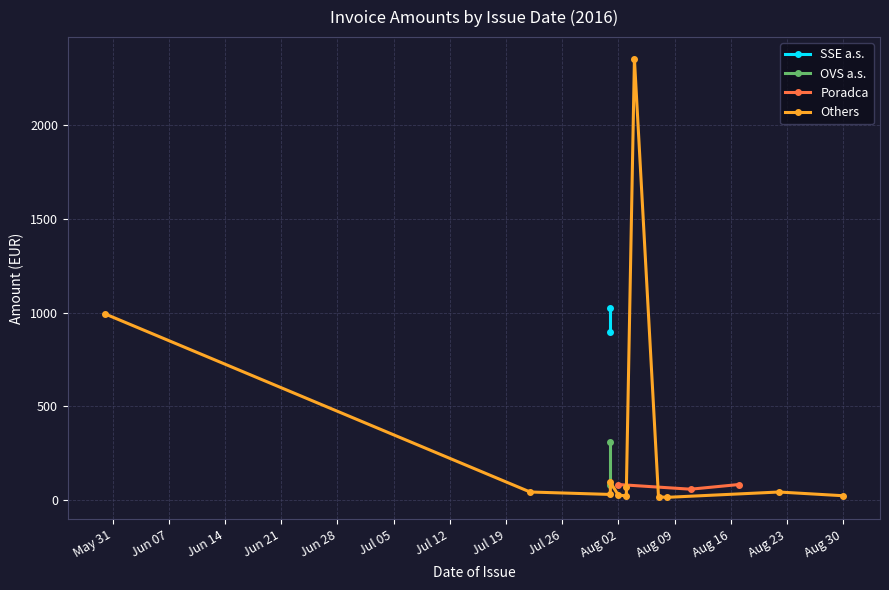

At which category is the sum across all series the highest?

6